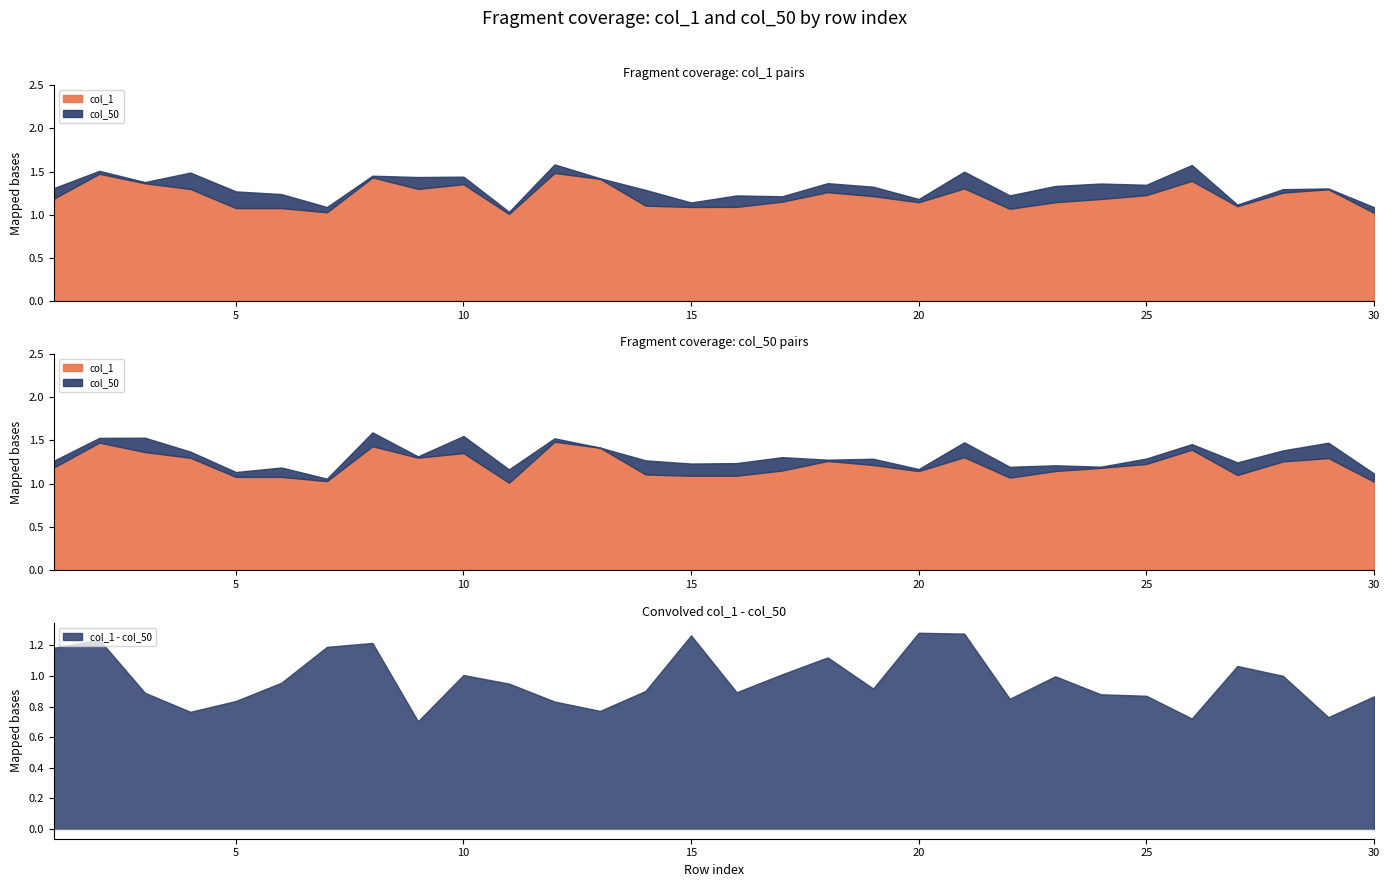

Count the number of categories in the chart.

30